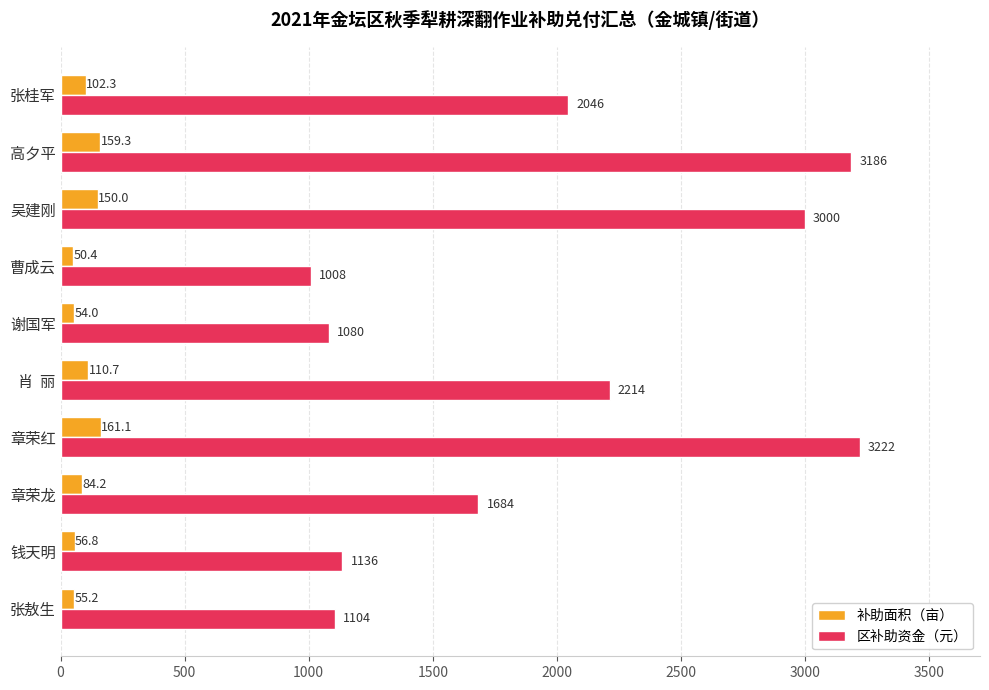

Which label corresponds to the smallest value in the chart?

曹成云